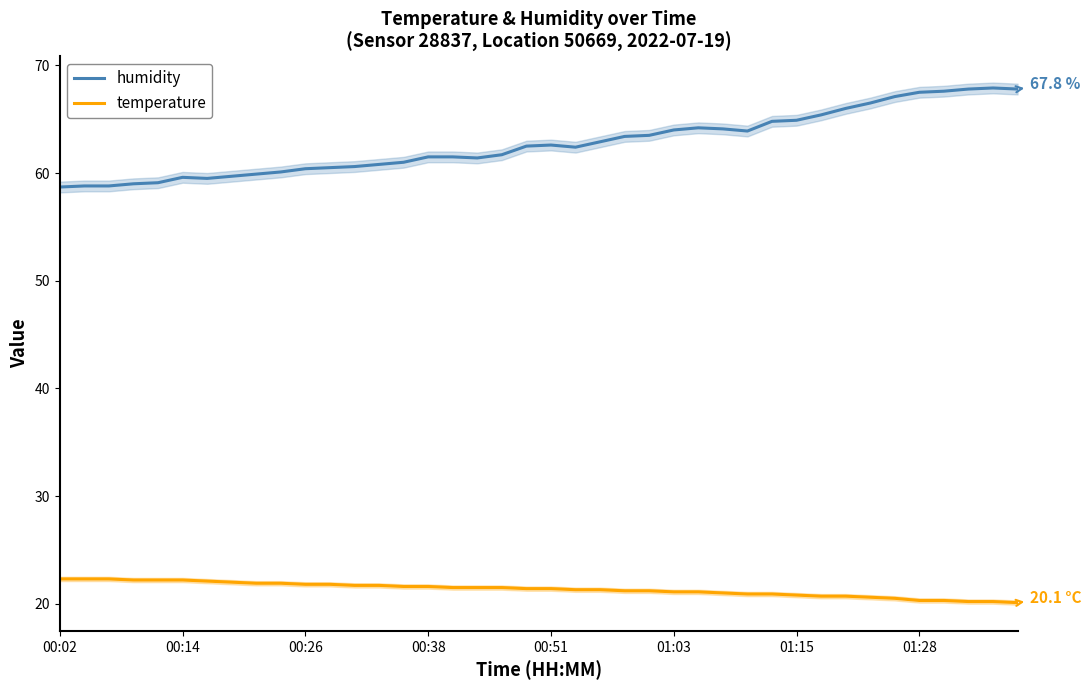

What is the average value of the humidity series?

62.7